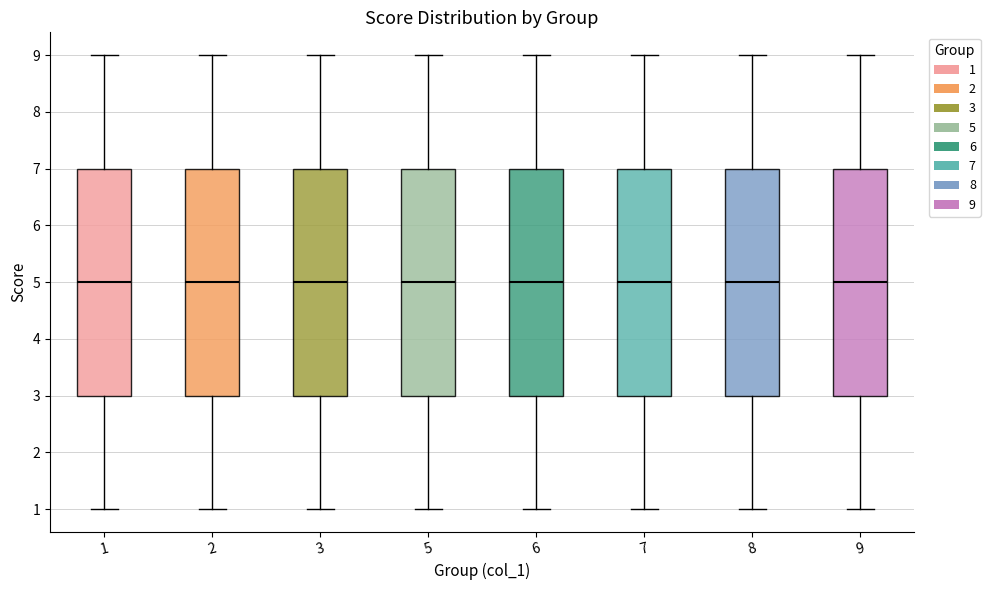

Reading left to right, transcribe this box plot: for each box, give where its median line is, the range the box spans, and where its two whiskers end, as read against the y-axis. The values are not printed on the chart, so give them approximately, as read against the axis.

1: median 5, box 3 to 7, whiskers 1 to 9
2: median 5, box 3 to 7, whiskers 1 to 9
3: median 5, box 3 to 7, whiskers 1 to 9
5: median 5, box 3 to 7, whiskers 1 to 9
6: median 5, box 3 to 7, whiskers 1 to 9
7: median 5, box 3 to 7, whiskers 1 to 9
8: median 5, box 3 to 7, whiskers 1 to 9
9: median 5, box 3 to 7, whiskers 1 to 9